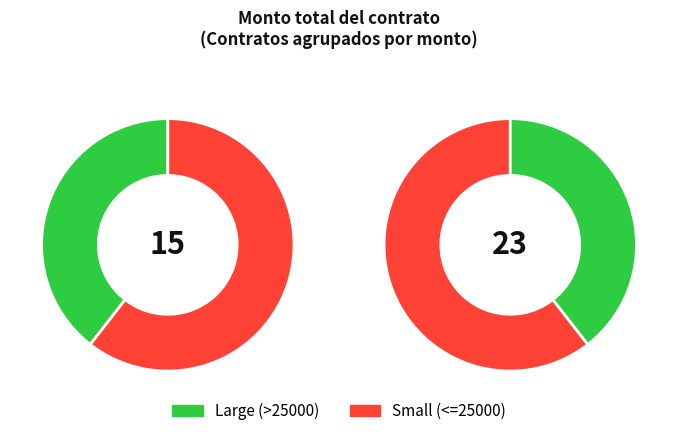

Approximately how many times larger is the value at 34800 compared to 34800?

1.0